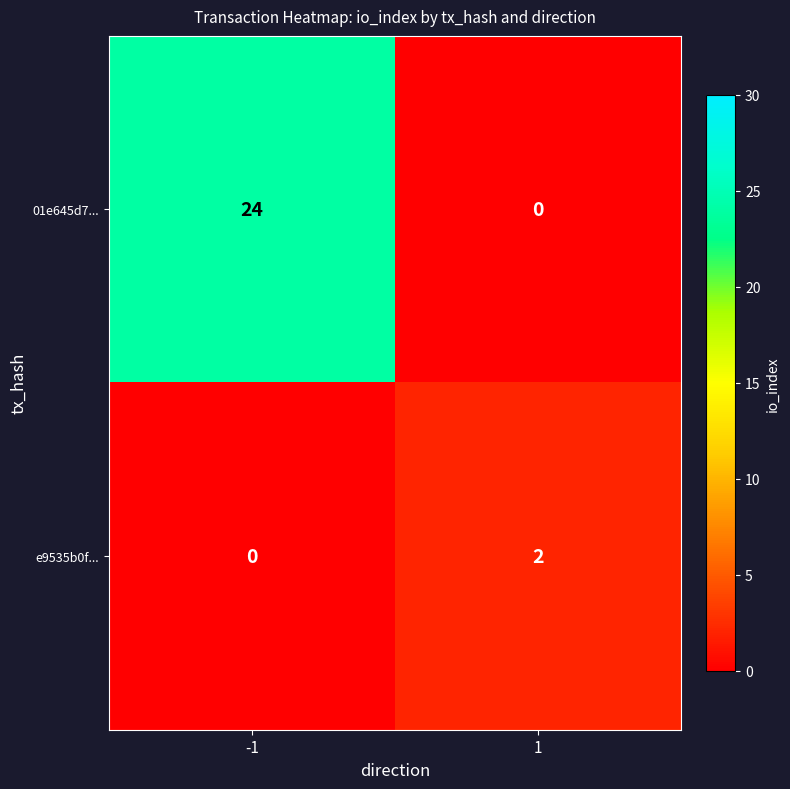

What is the sum of all 01e645d7... values?

24